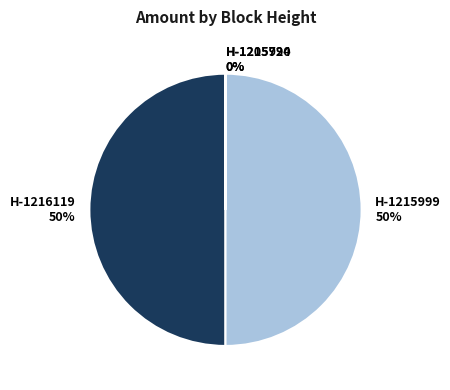

To the nearest percent, what is the average slice percentage?

25%